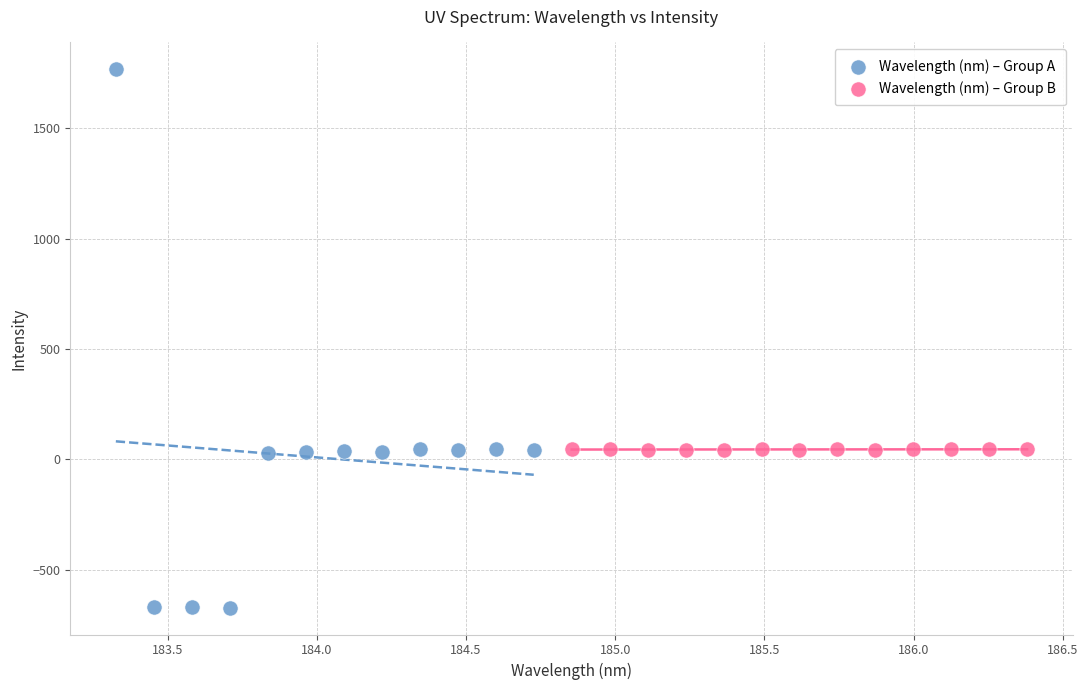

What are all the series names shown in the legend?

Wavelength (nm) – Group A, Wavelength (nm) – Group B